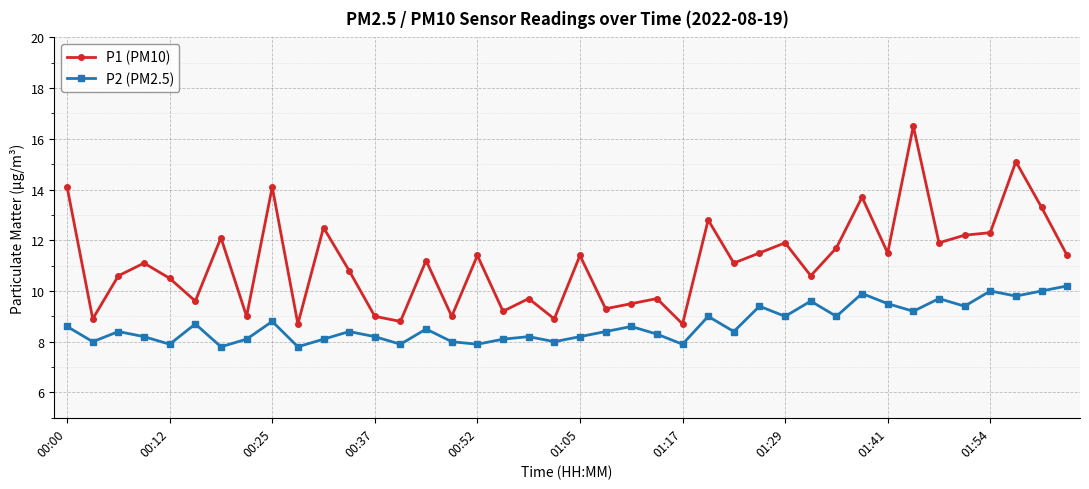

Rank the series by their maximum value, from lowest to highest.

P2 (PM2.5), P1 (PM10)